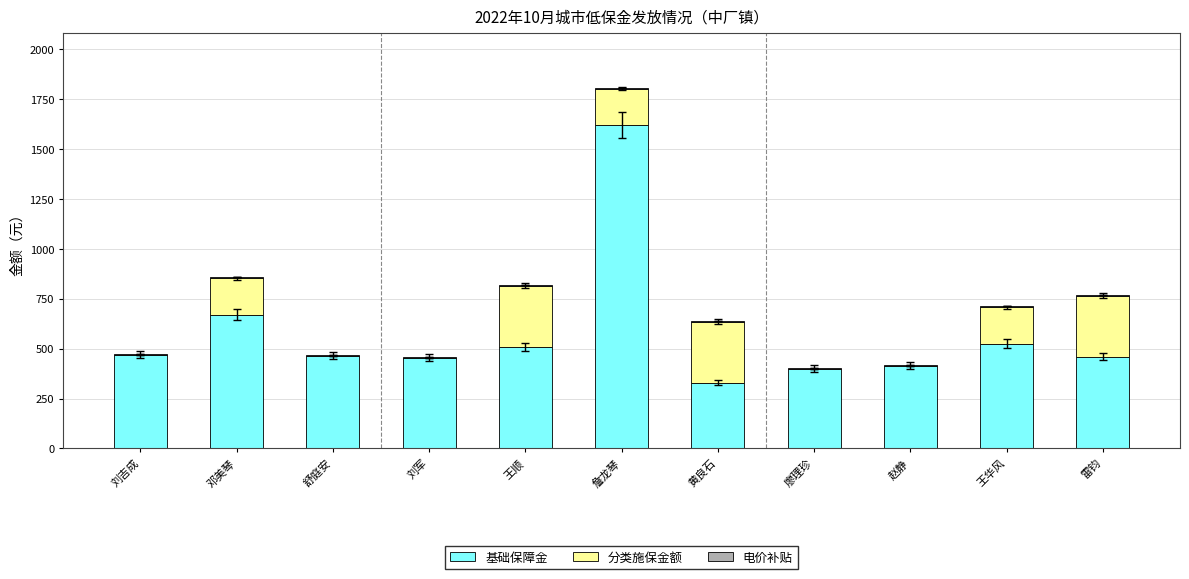

What is the sum of all 基础保障金 values?

6320